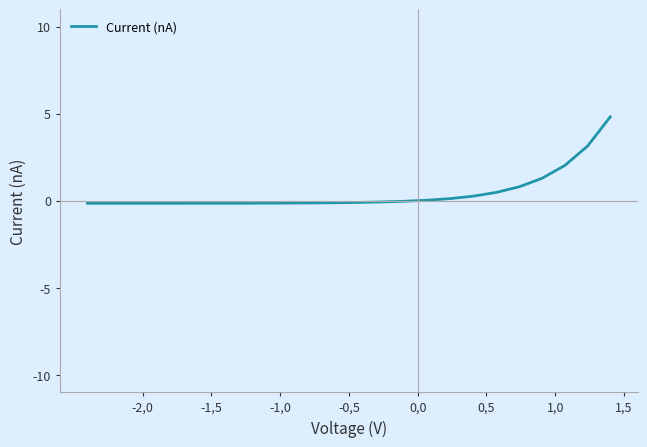

What is the greatest value displayed?

4.8